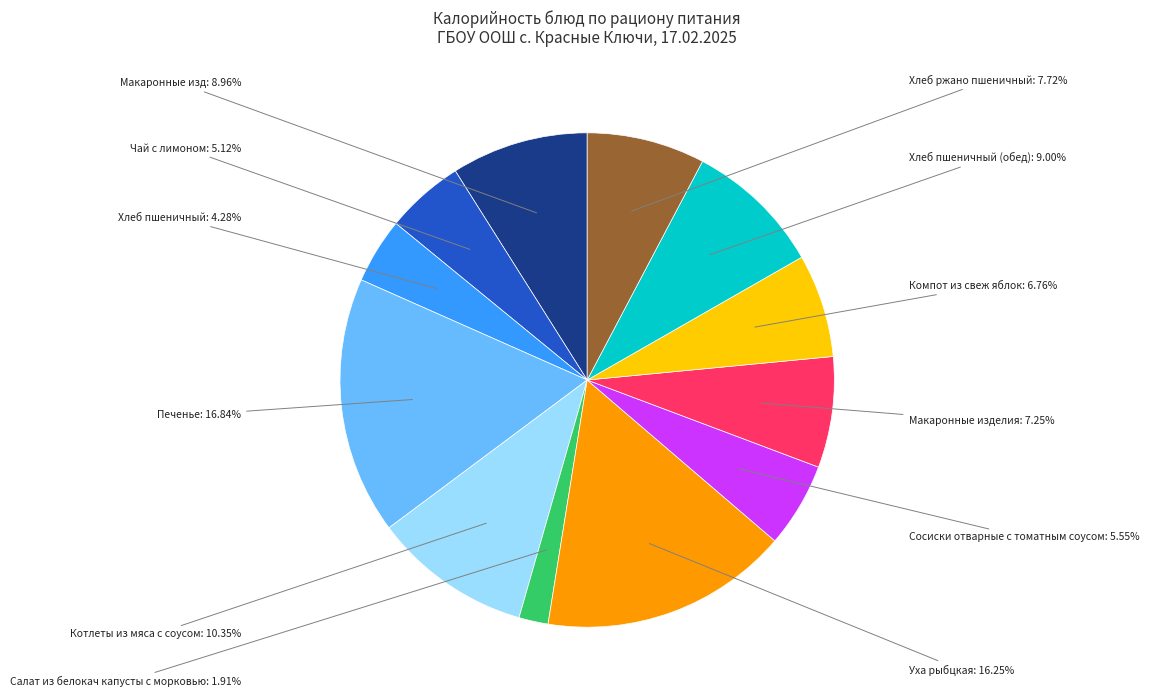

How many segments does this pie chart have?

12